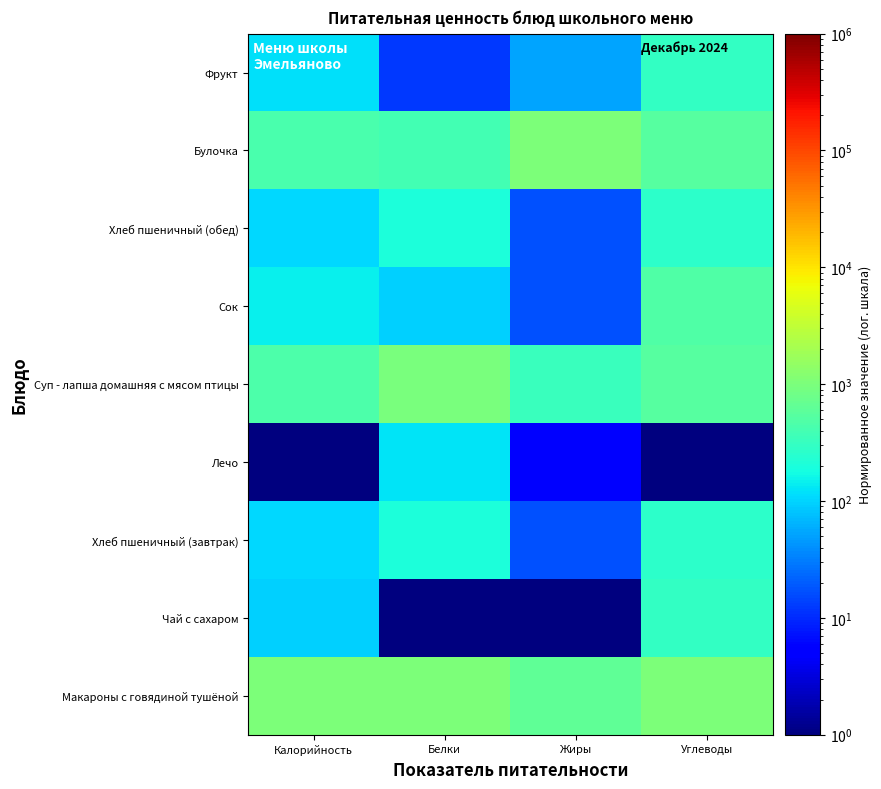

List the series in order of their peak value, lowest first.

Лечо, Хлеб пшеничный (завтрак), Хлеб пшеничный (обед), Фрукт, Чай с сахаром, Сок, Суп - лапша домашняя с мясом птицы, Макароны с говядиной тушёной, Булочка